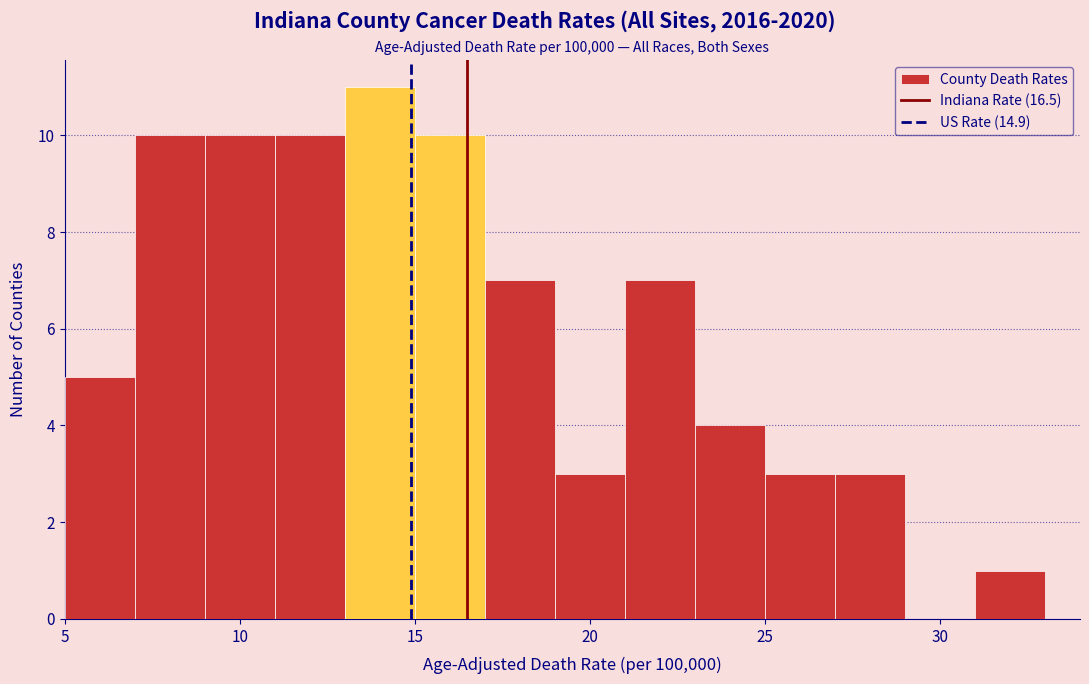

Reading left to right, list every bar in this chart as the range it spans on the x-axis followed by its height. The values are not printed on the chart, so give them approximately, as read against the axis.

5 to 7: 5
7 to 9: 10
9 to 11: 10
11 to 13: 10
13 to 15: 11
15 to 17: 10
17 to 19: 7
19 to 21: 3
21 to 23: 7
23 to 25: 4
25 to 27: 3
27 to 29: 3
29 to 31: 0
31 to 33: 1